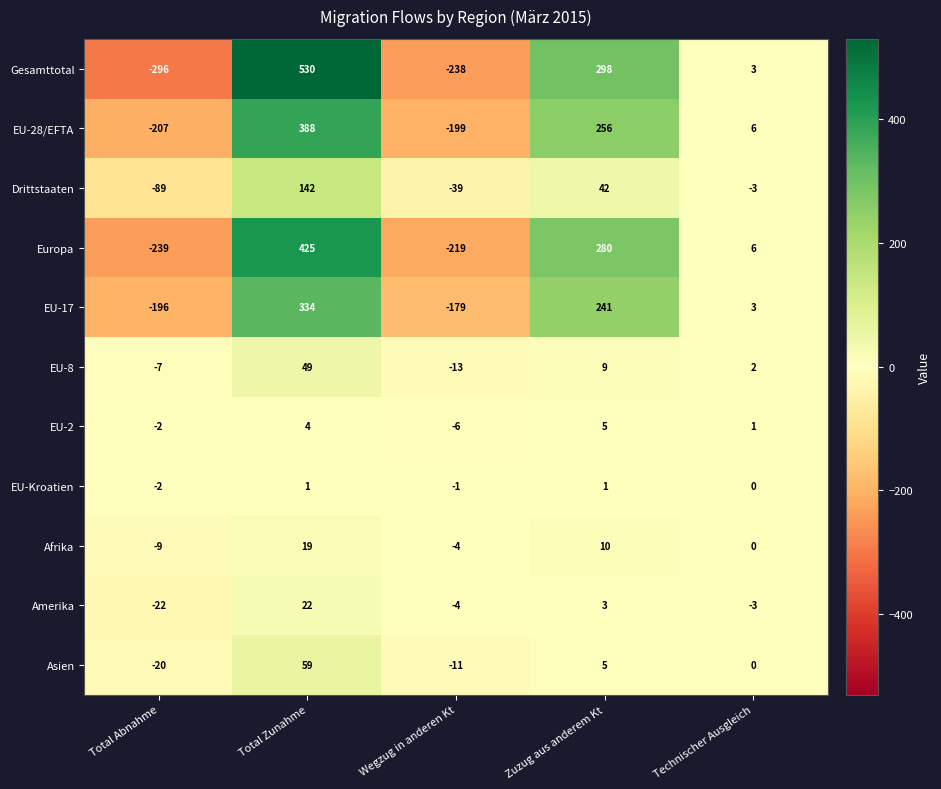

Between Total Abnahme and Total Zunahme, which series saw the biggest shift?

Gesamttotal